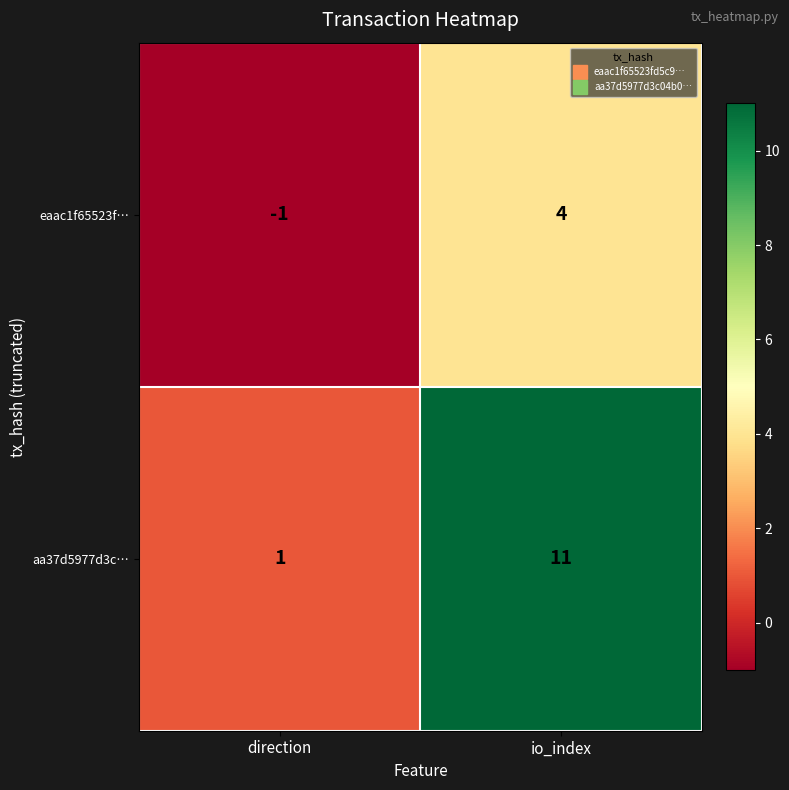

At which category is the sum across all series the highest?

io_index